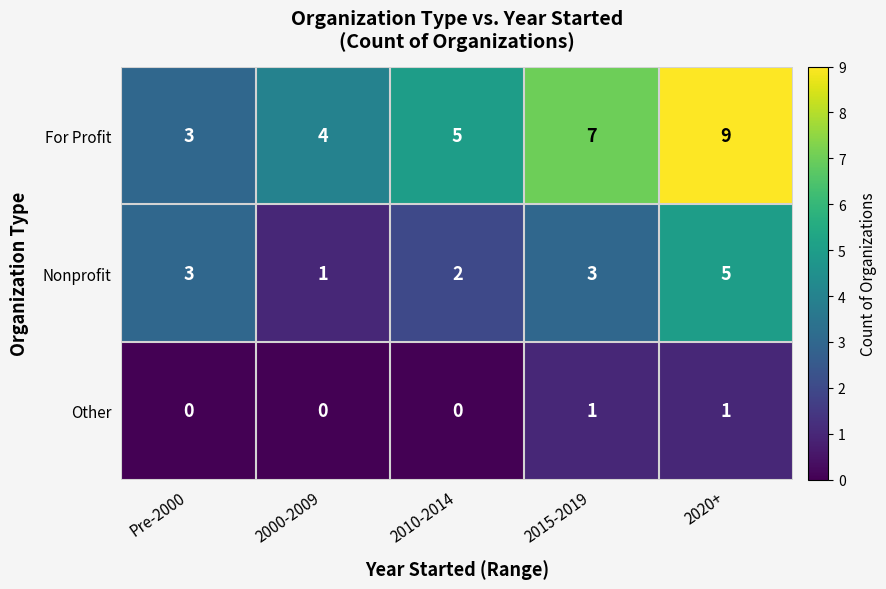

Which series has the largest total across all categories?

For Profit